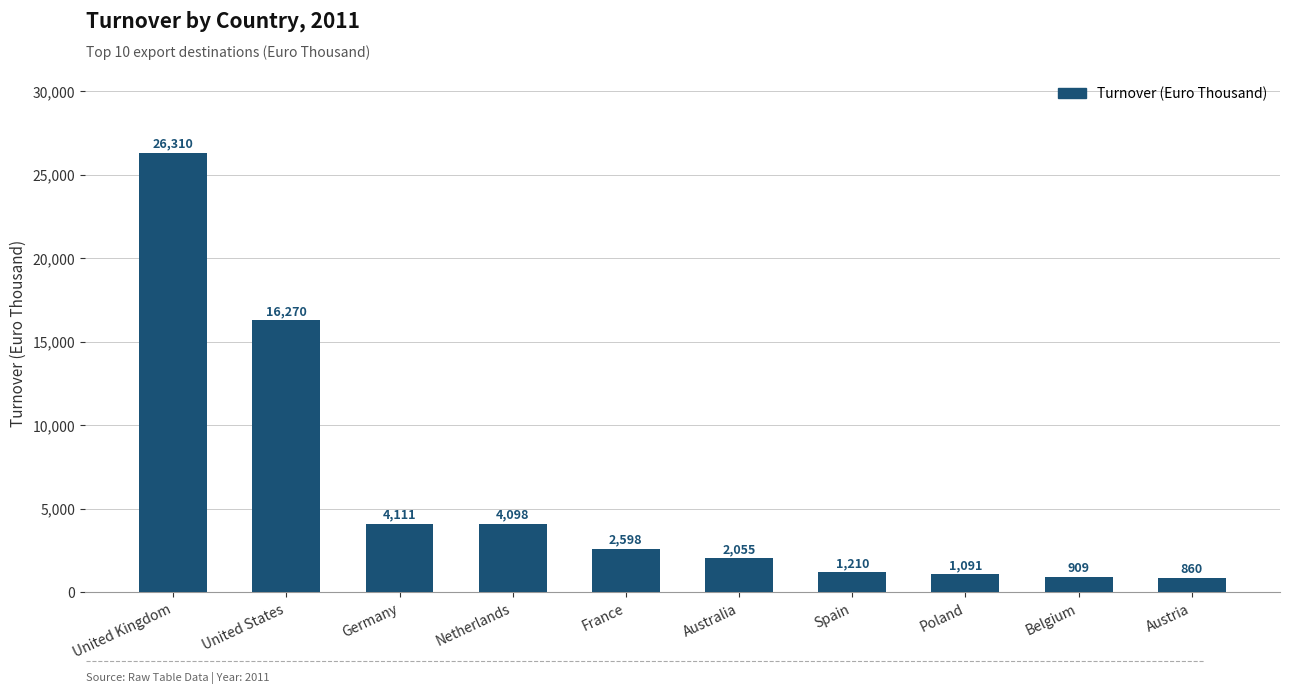

Rank the categories by value from highest to lowest.

United Kingdom, United States, Germany, Netherlands, France, Australia, Spain, Poland, Belgium, Austria